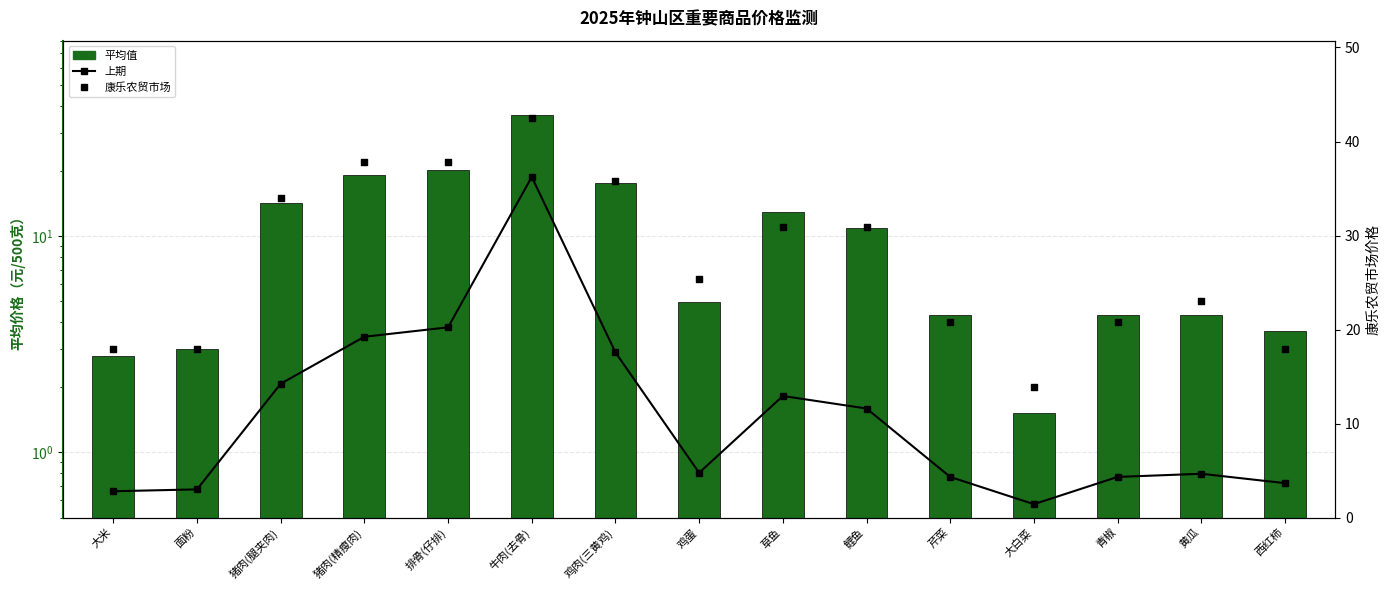

Which series has the largest total across all categories?

康乐农贸市场